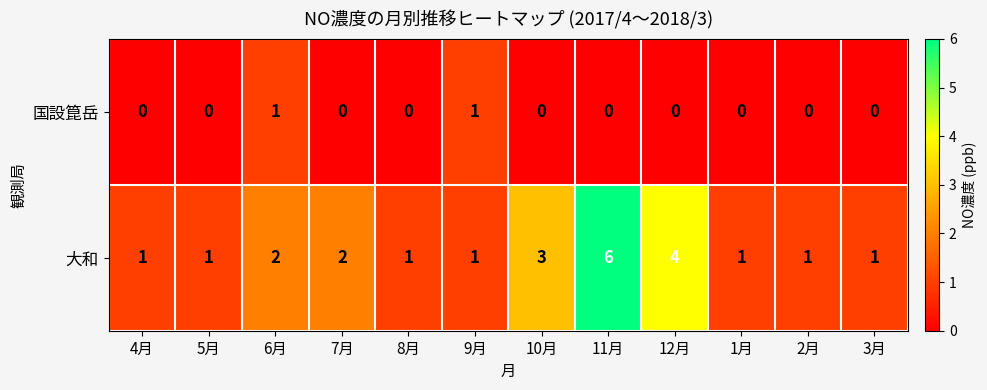

What is the total value across all series at 6月?

3